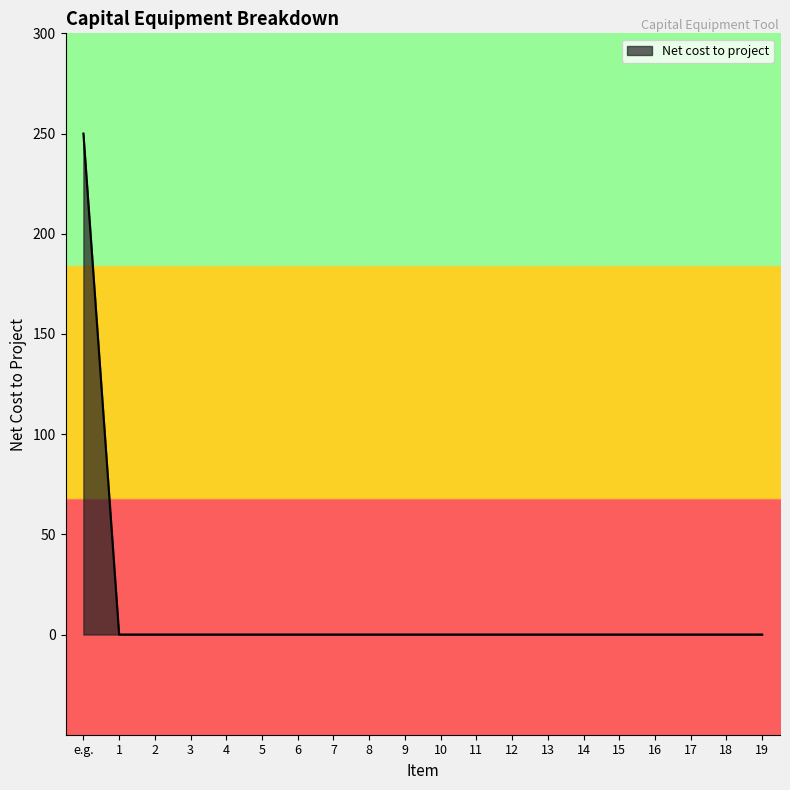

True or false: the data shows 0 at 4.

True